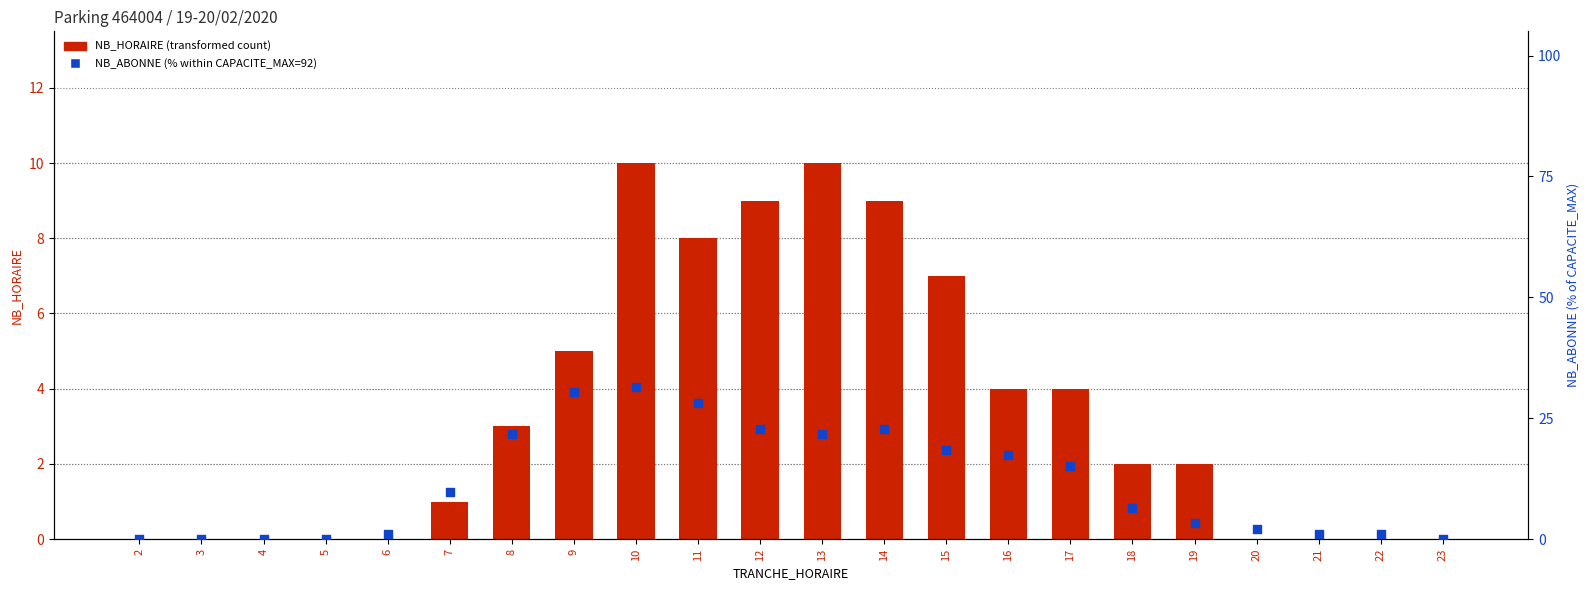

What is the total value across all series at 13?

31.7